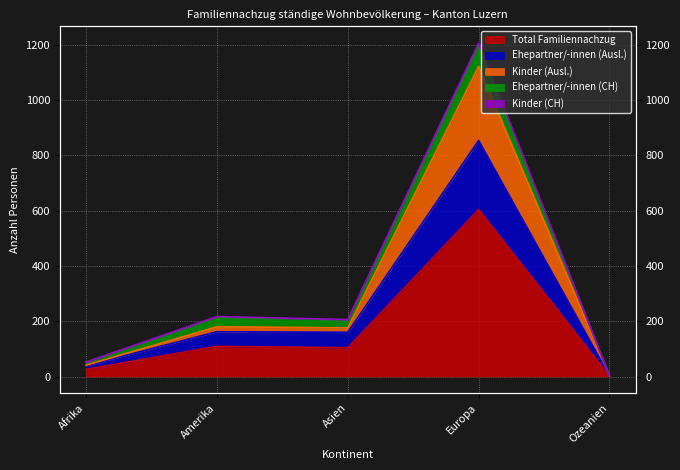

What is the approximate value of Ehepartner/-innen (Ausl.) at Asien, to the nearest 10?

160